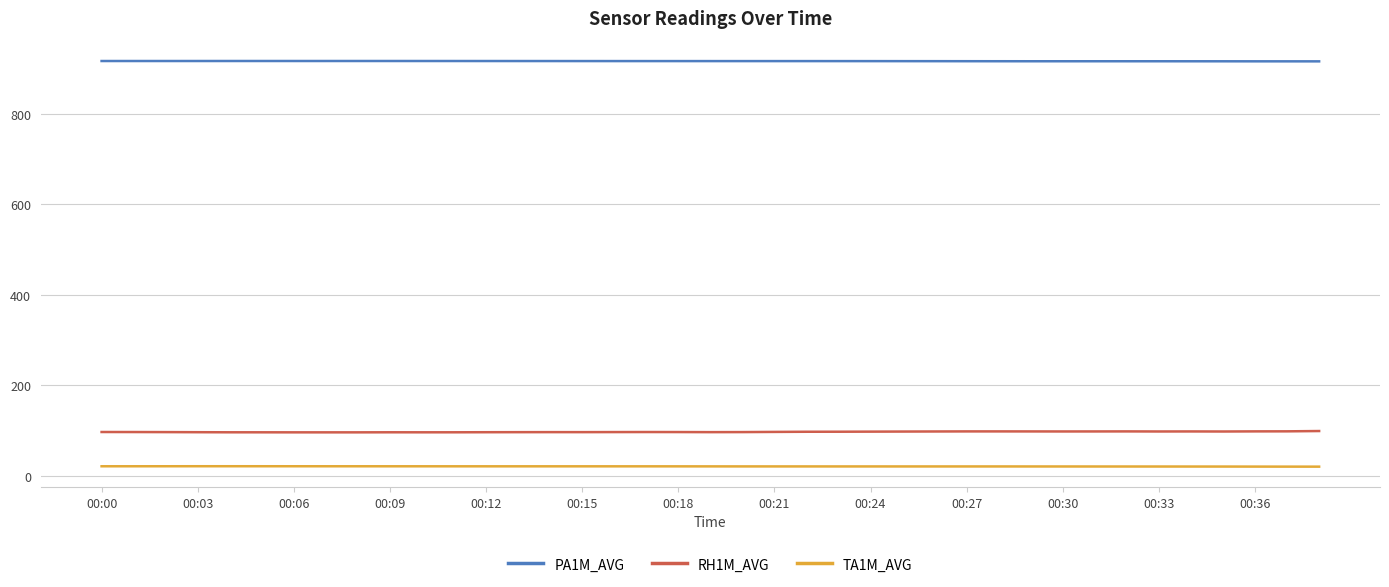

True or false: TA1M_AVG and PA1M_AVG cross at least once.

False